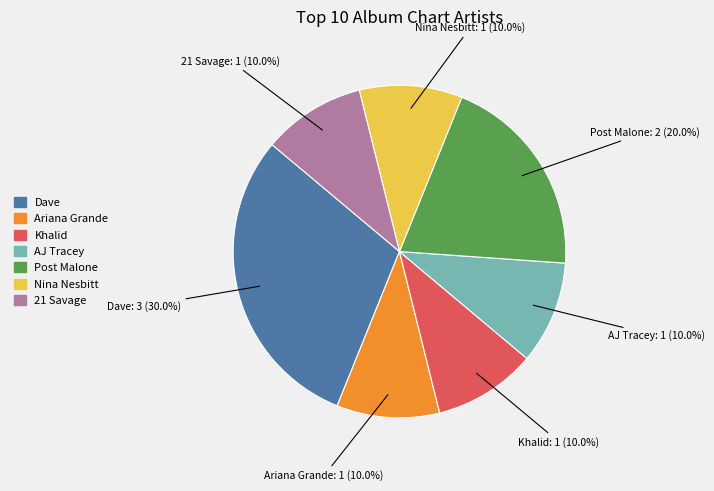

What is the largest slice in the pie chart?

Dave